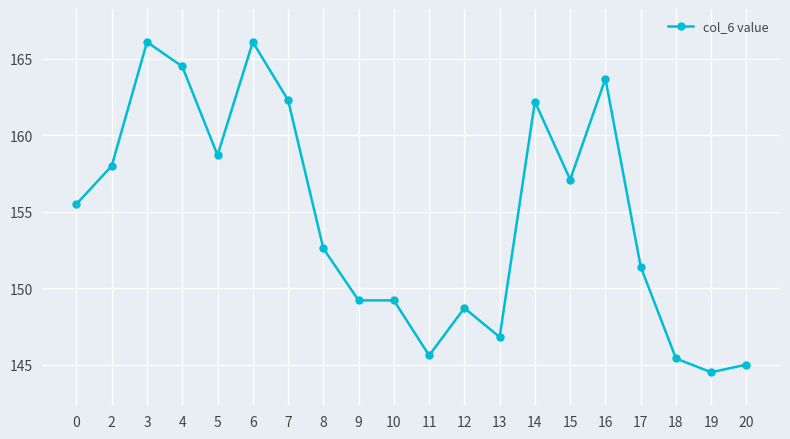

Is it true that the value at 14 is 247.4?

False